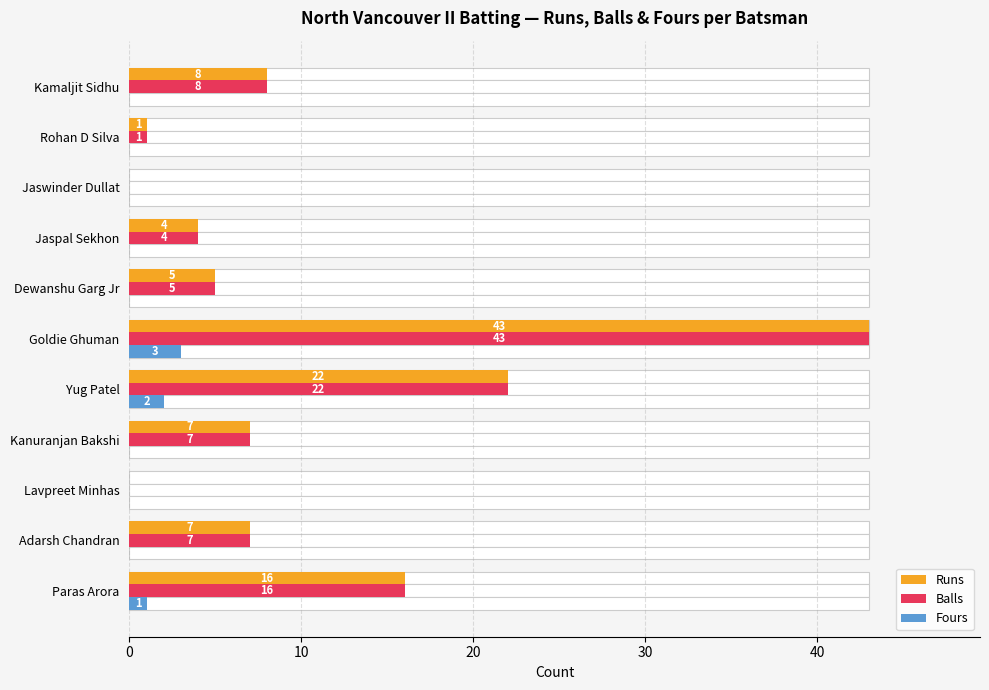

Which series has the largest total across all categories?

Runs